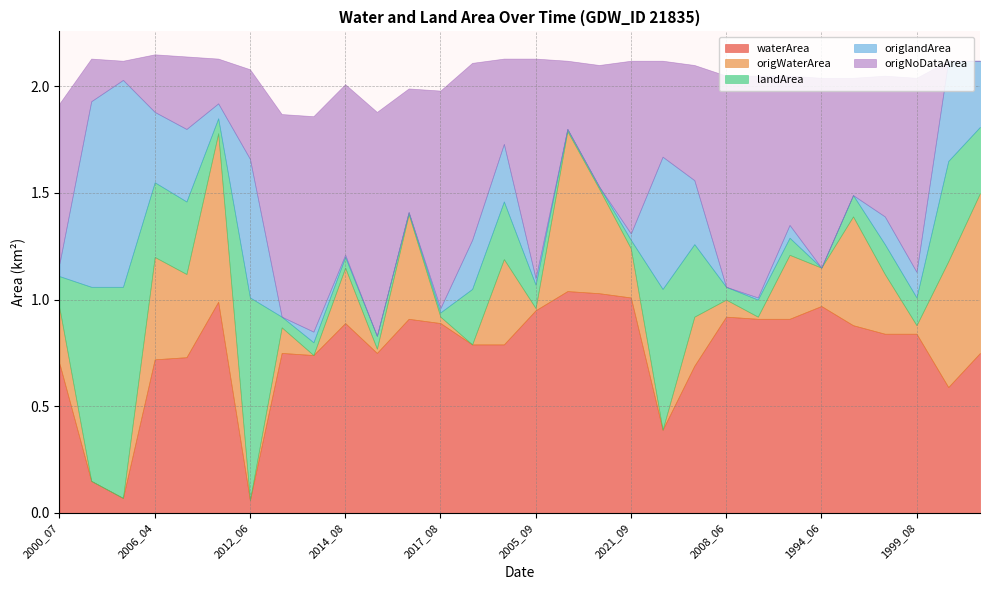

What is the difference between the second highest and minimum values in the landArea series?

0.9